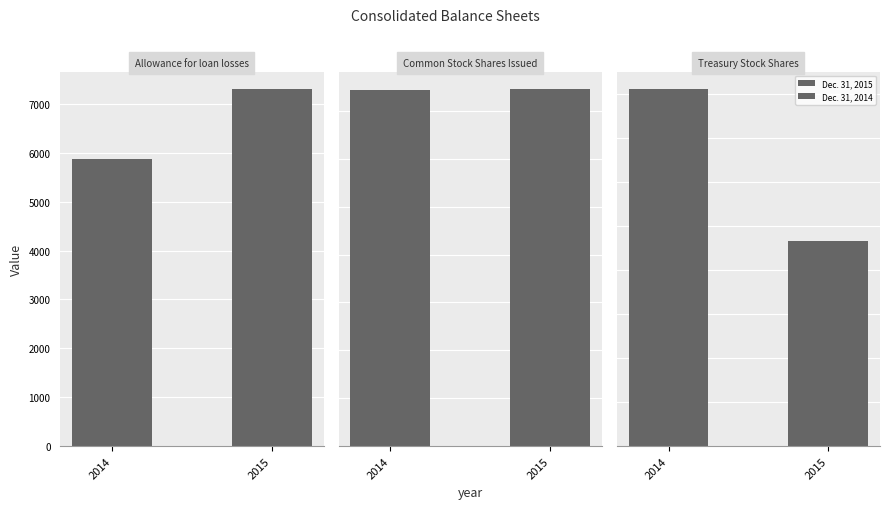

Which series has the largest range (max minus min)?

Dec. 31, 2015